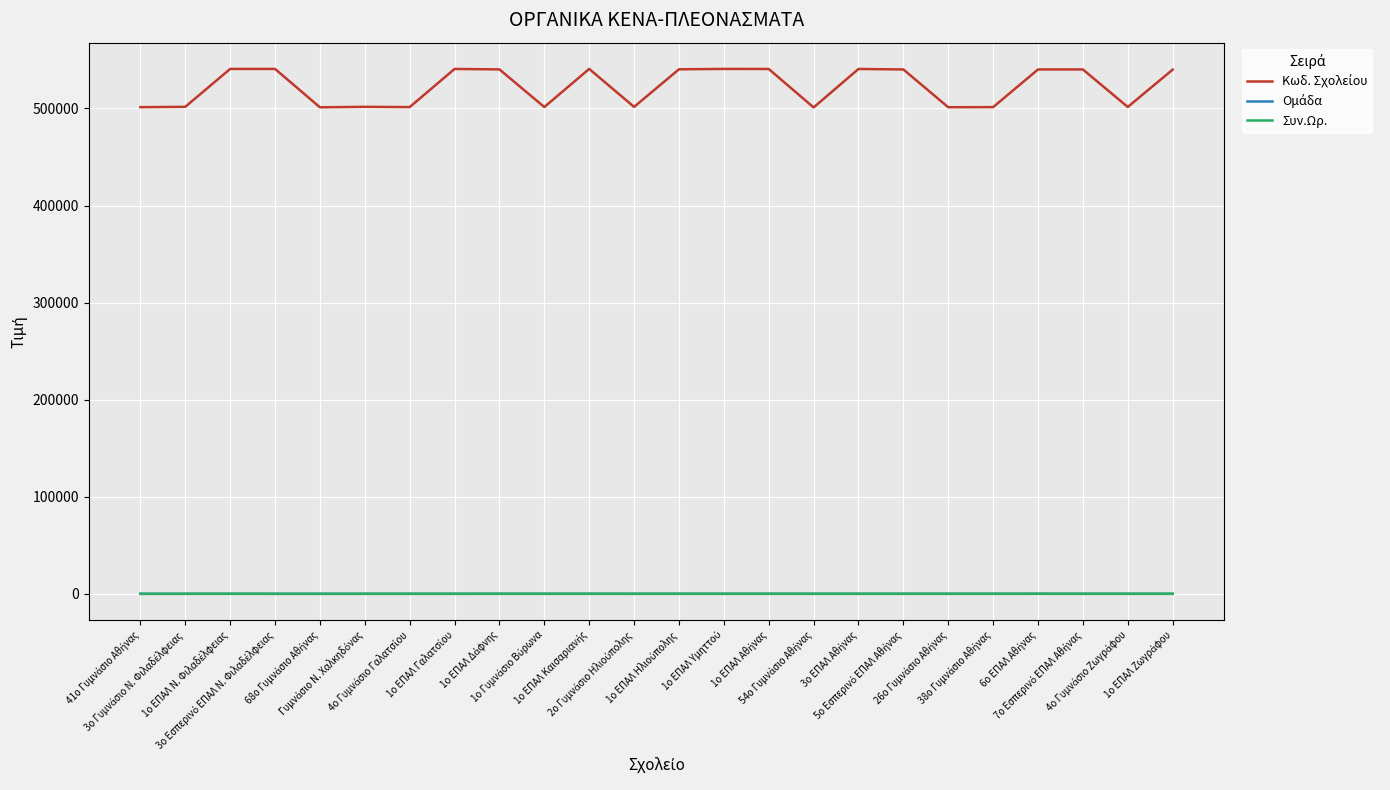

What is the maximum value shown in the chart?

540751